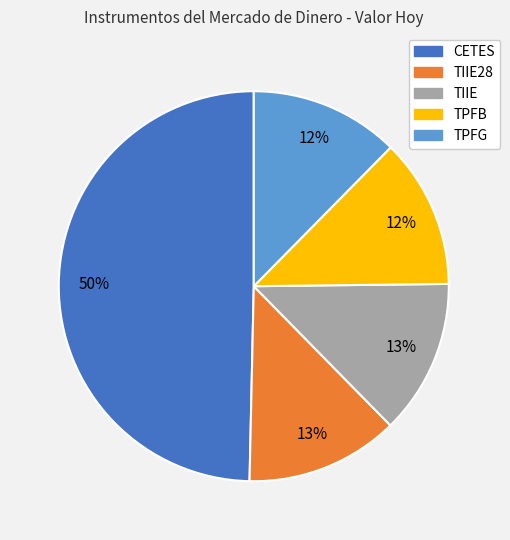

To the nearest percent, what is the average slice percentage?

20%